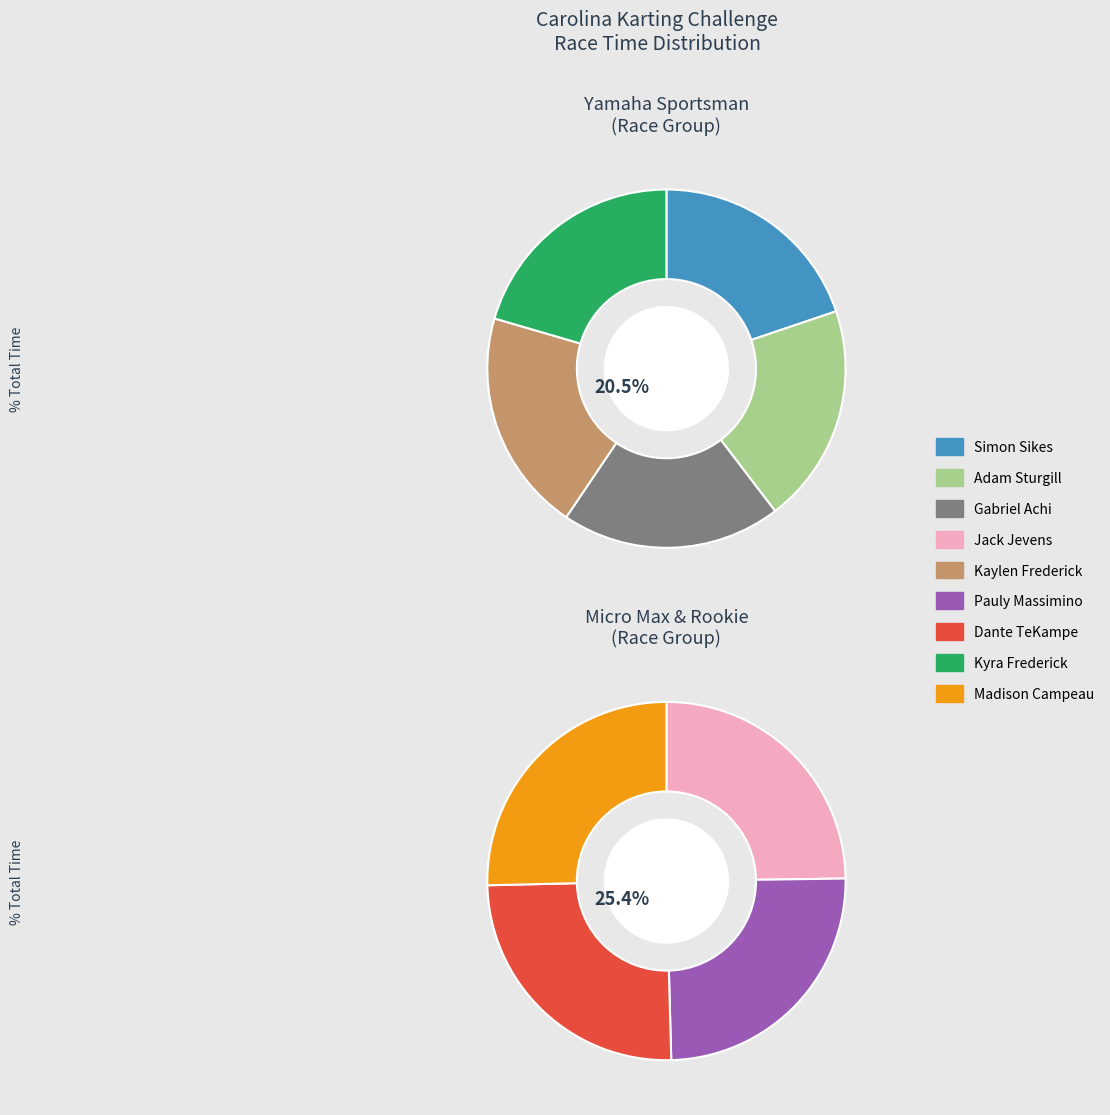

Combined, do Kyra Frederick and Jack Jevens account for over 50%?

No